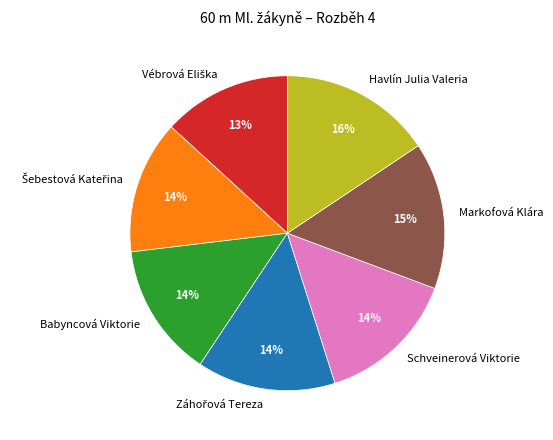

Is it true that Havlín Julia Valeria is 16% of the pie?

True